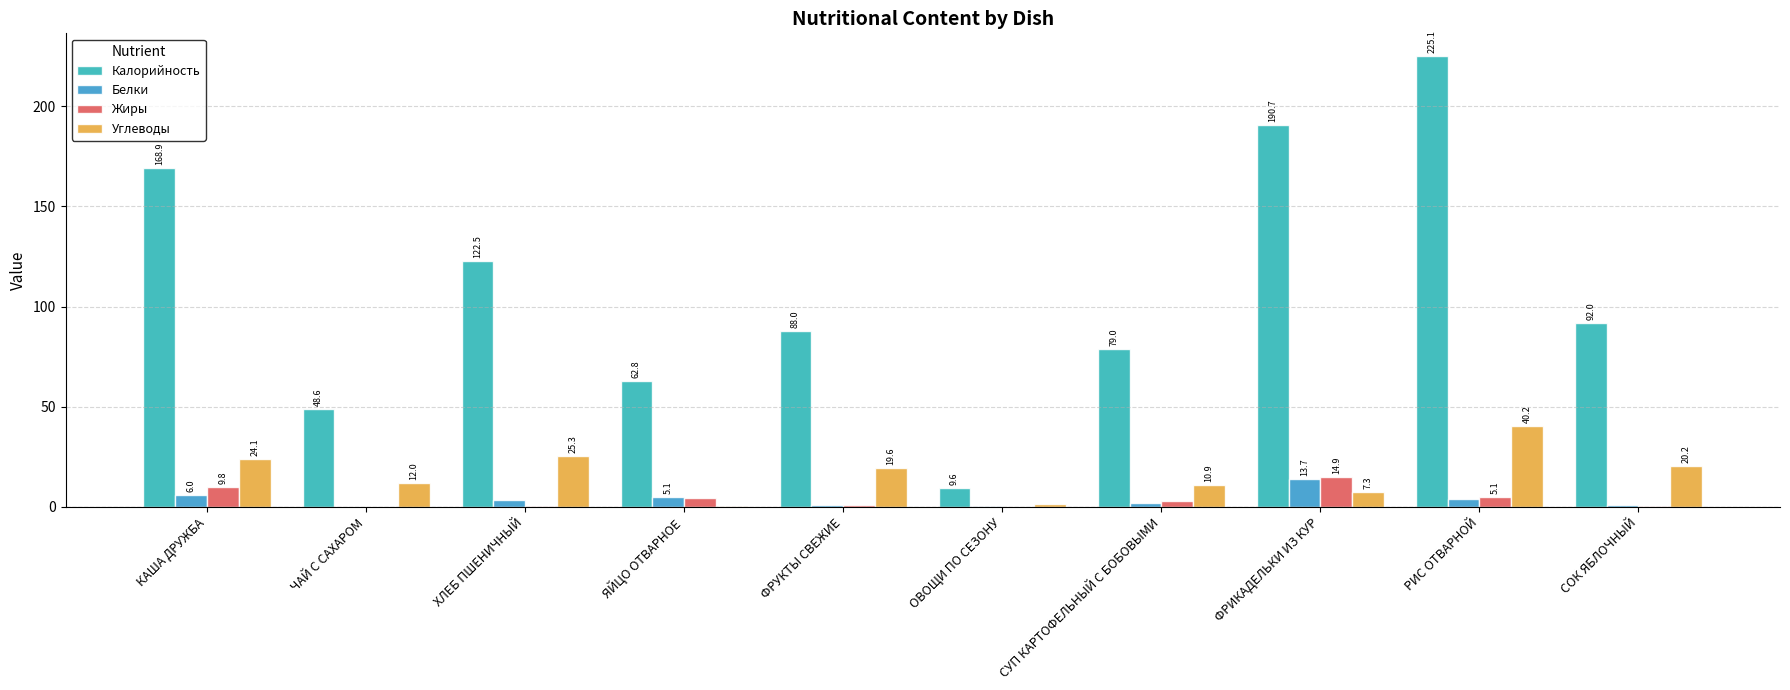

The value of Белки at РИС ОТВАРНОЙ is 3.8. True or false?

True